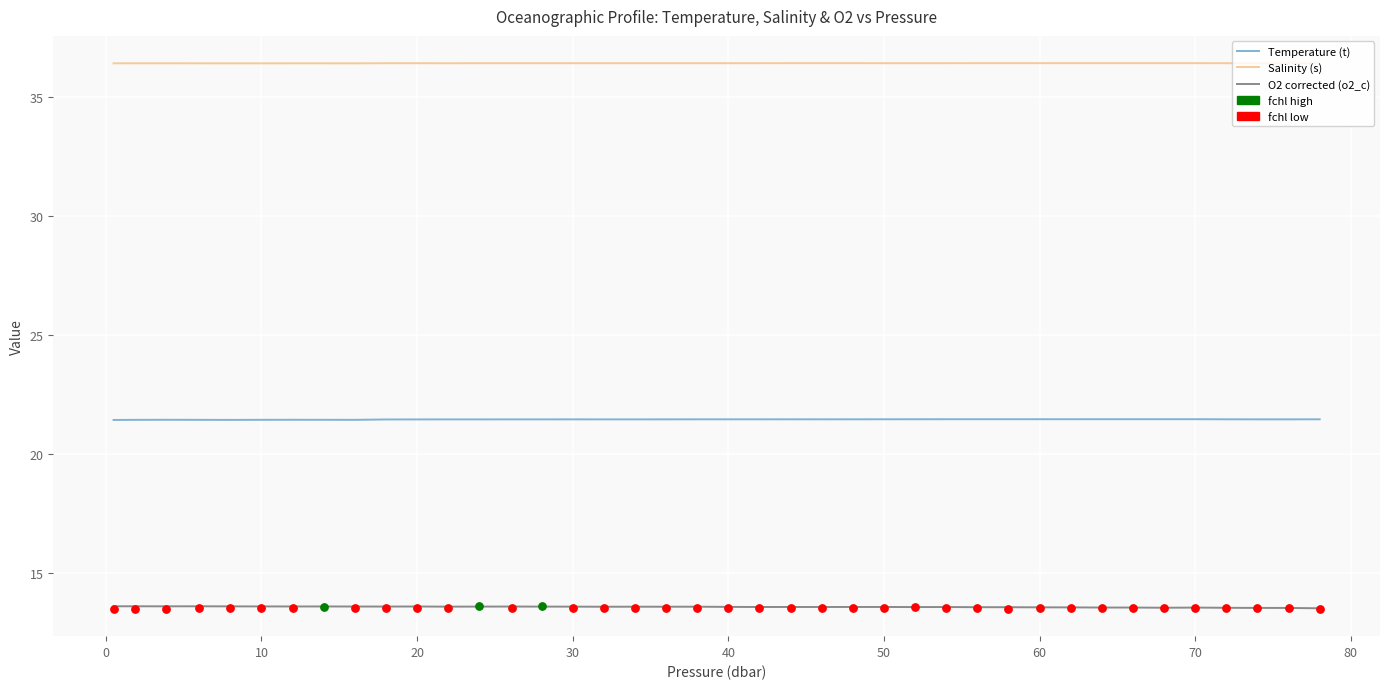

Which series has the widest spread of Y values?

O2 corrected (o2_c)